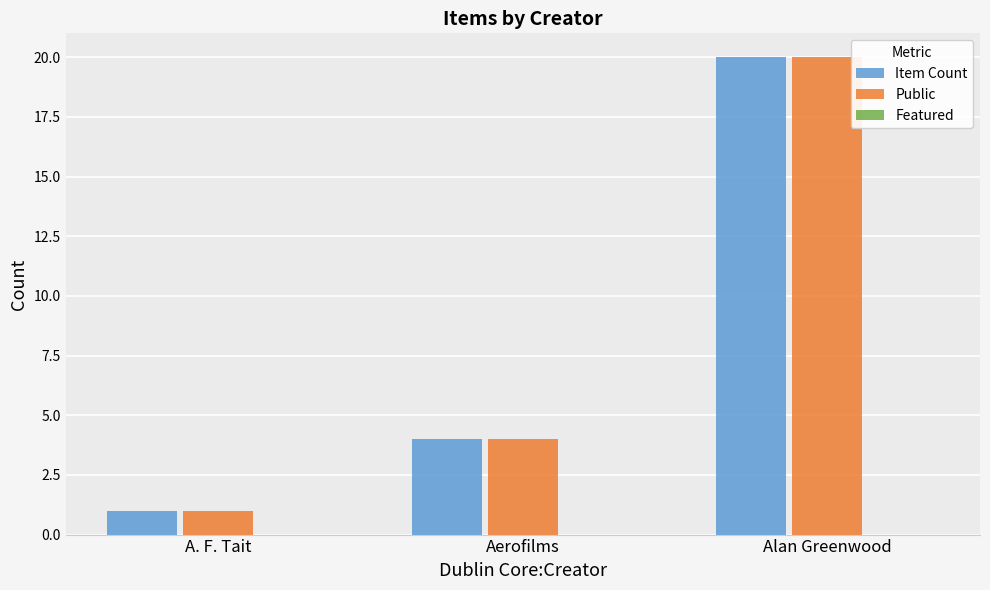

How many categories are shown in the chart?

3